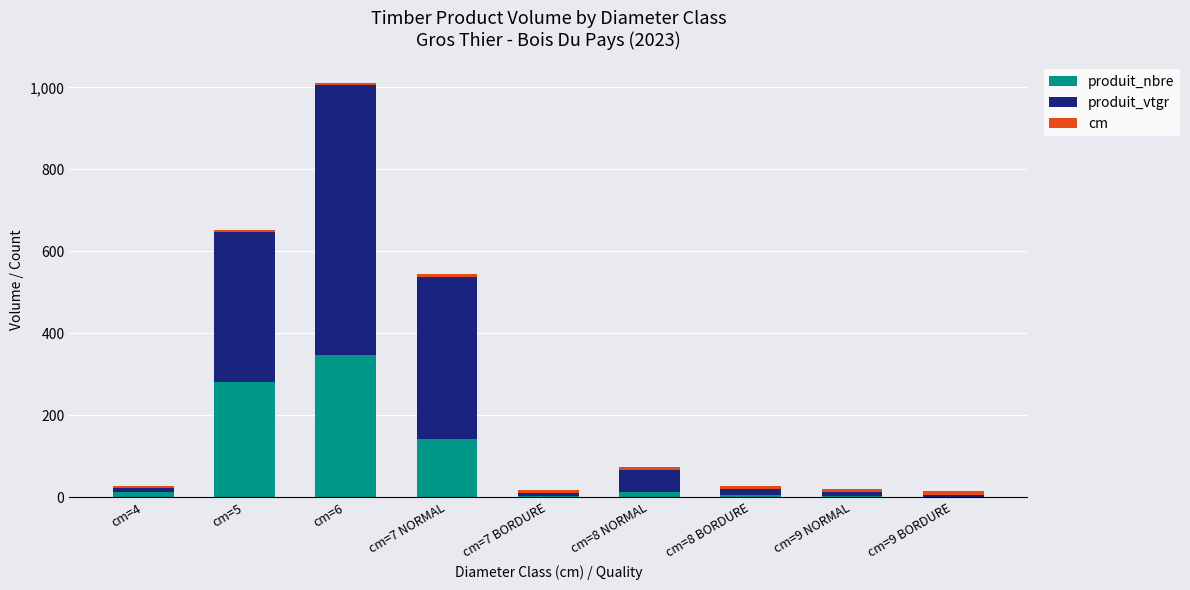

What is the sum of all produit_nbre values?

804.0